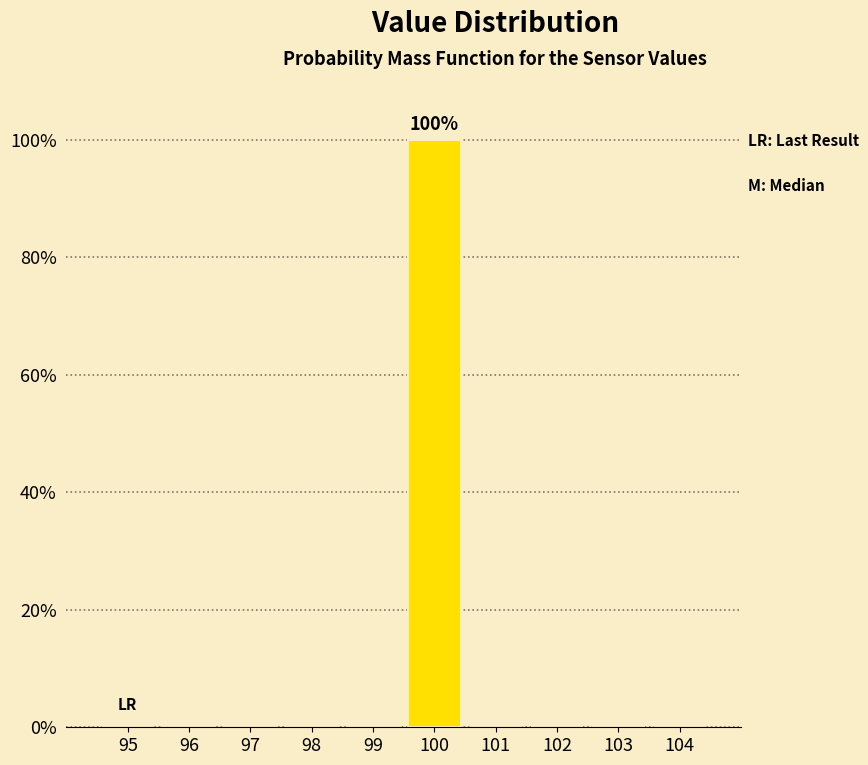

Reading left to right, transcribe all the data shown in this chart.

95=0	96=0	97=0	98=0	99=0	100=100	101=0	102=0	103=0	104=0